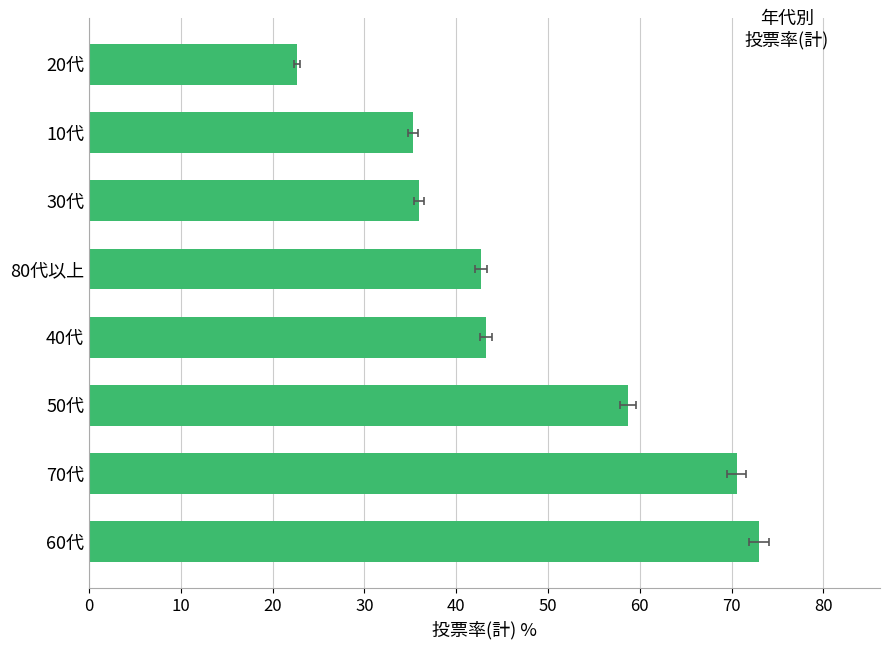

Does the chart contain stacked bars?

No